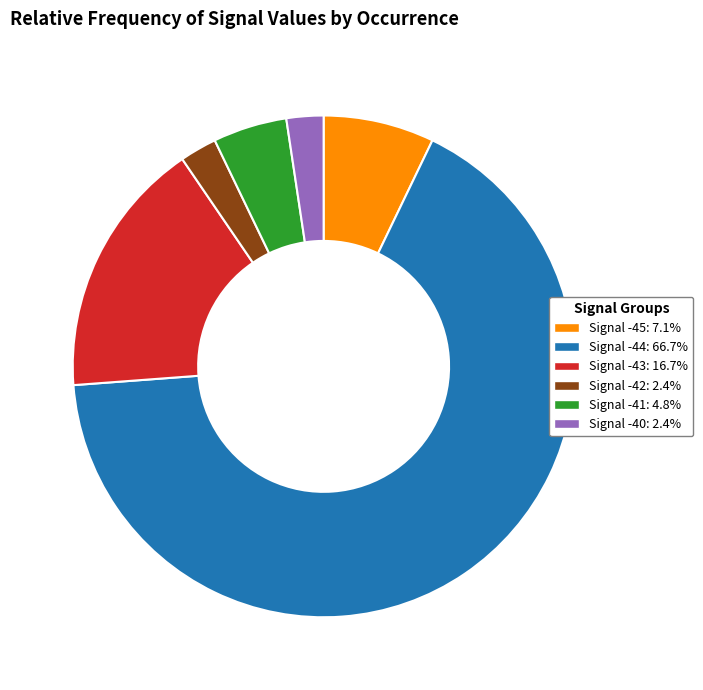

Does any single category account for the majority?

Yes